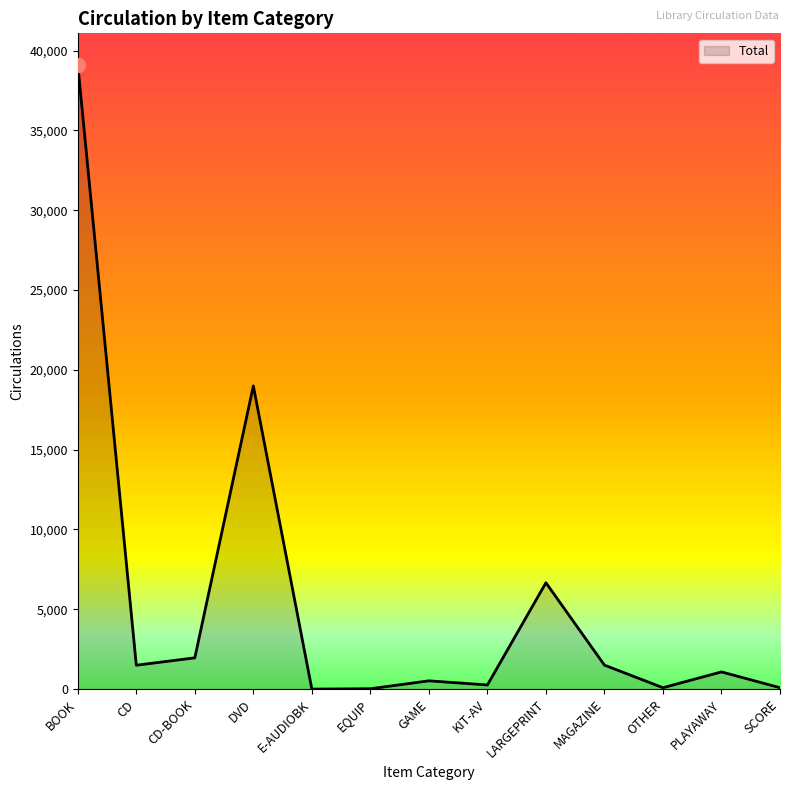

At which category does the chart reach its peak across all series?

BOOK